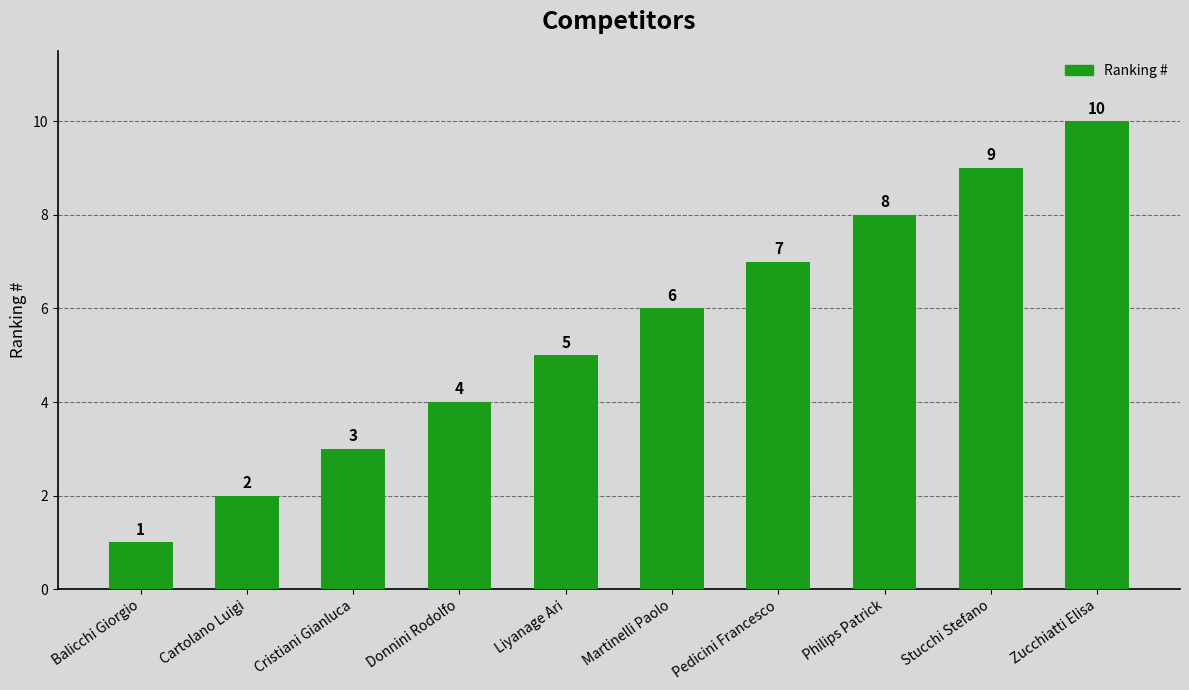

Are the bars horizontal?

No